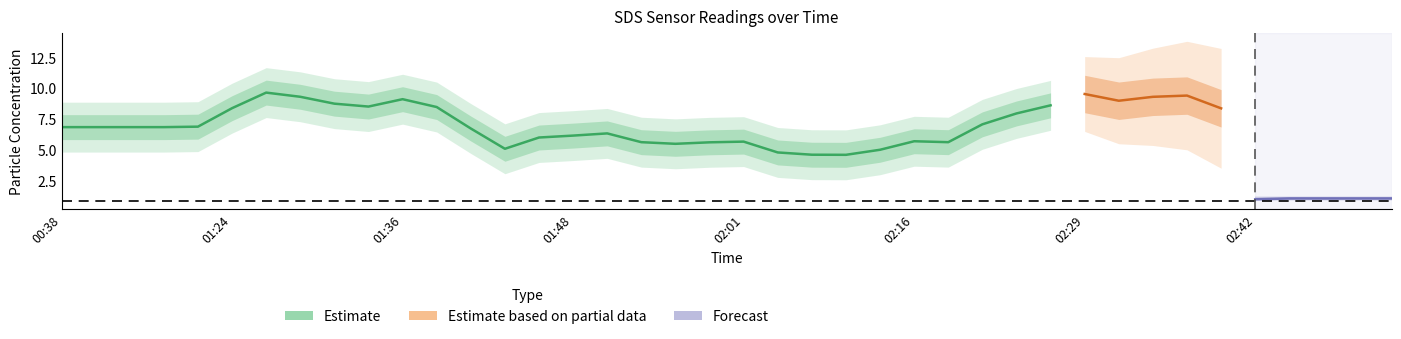

Does the chart display data point markers on the line(s)?

No